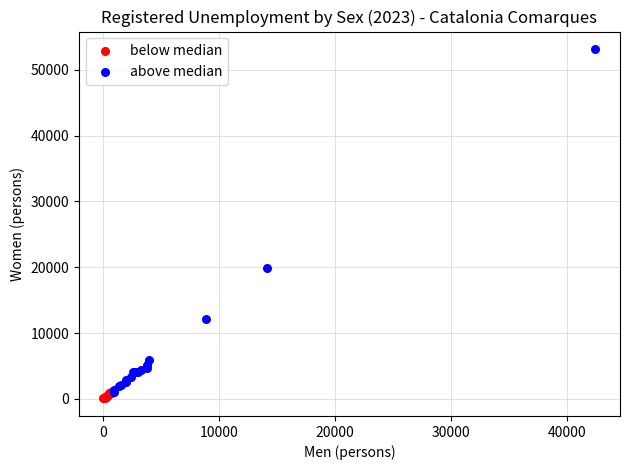

Which series has the largest Y range (max minus min)?

above median